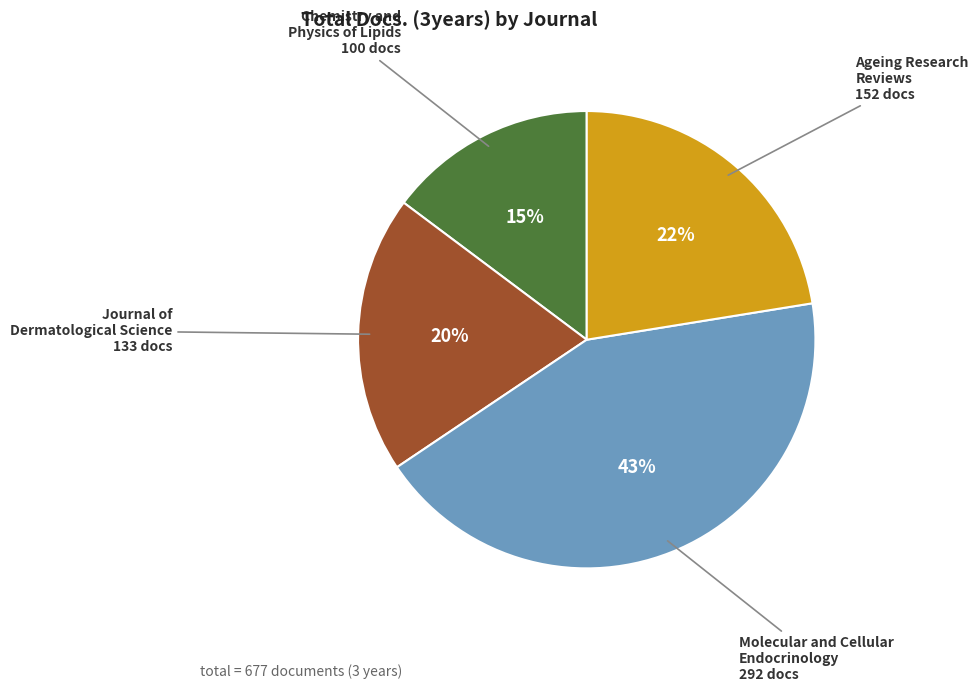

How many segments does this pie chart have?

4